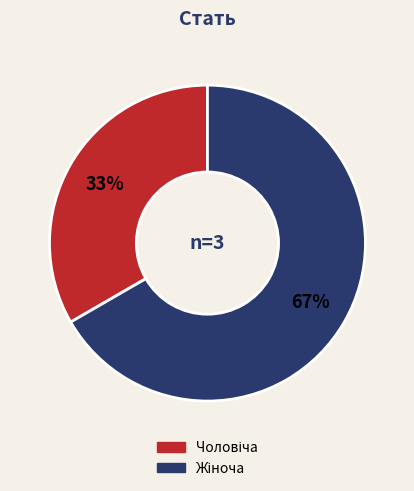

Is there any slice that represents more than half of the pie?

Yes